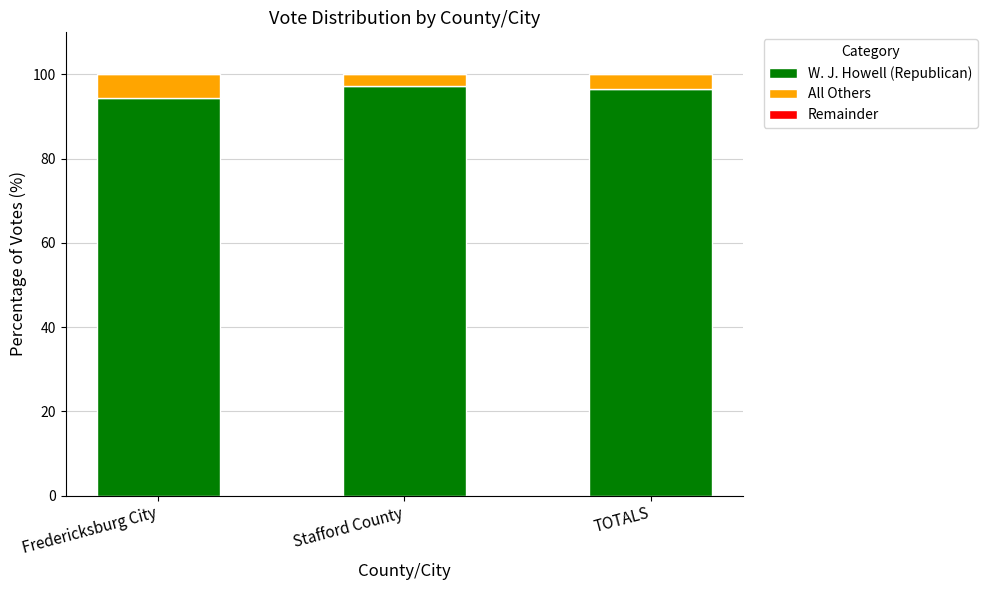

The value of W. J. Howell (Republican) at TOTALS is 169.3. True or false?

False